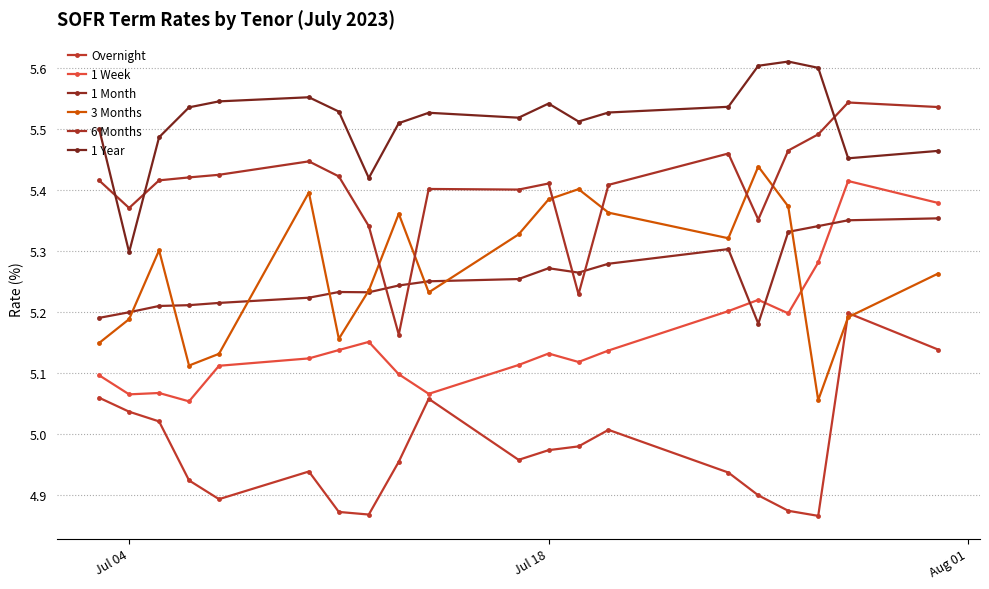

How many lines are shown in the chart?

6